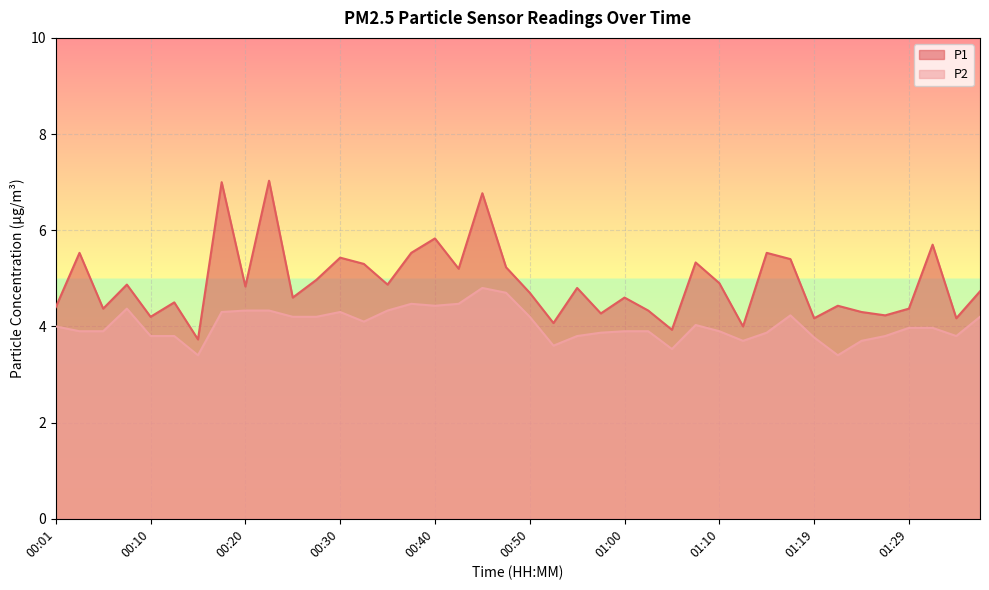

Which category has the highest value in the P1 series?

00:23